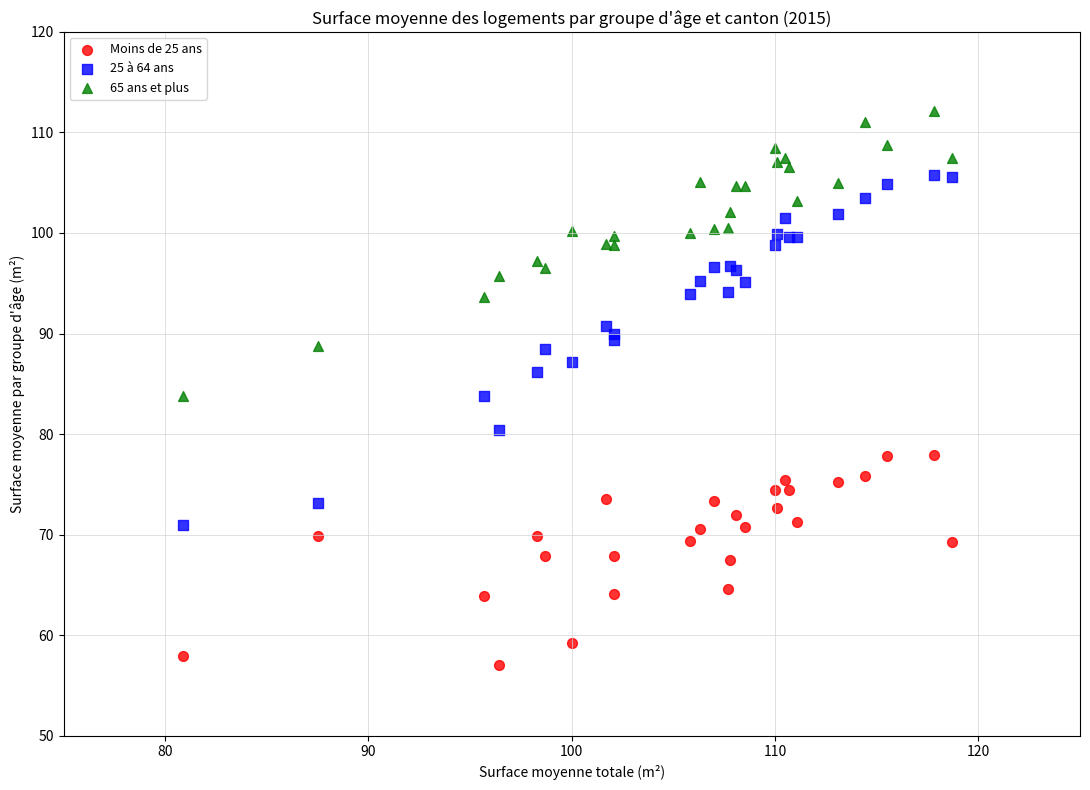

Which series has the widest spread of Y values?

25 à 64 ans